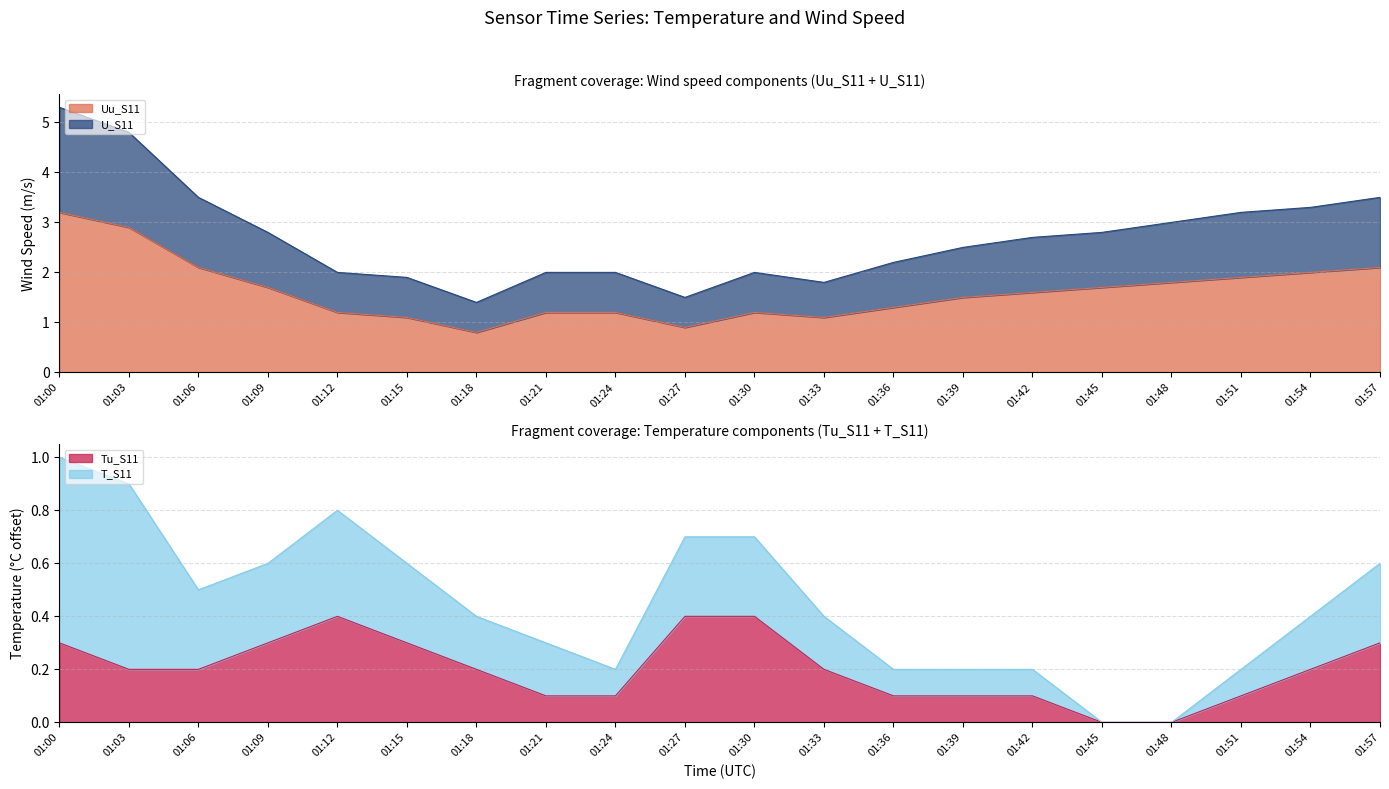

Where is the first local maximum for U_S11?

01:30